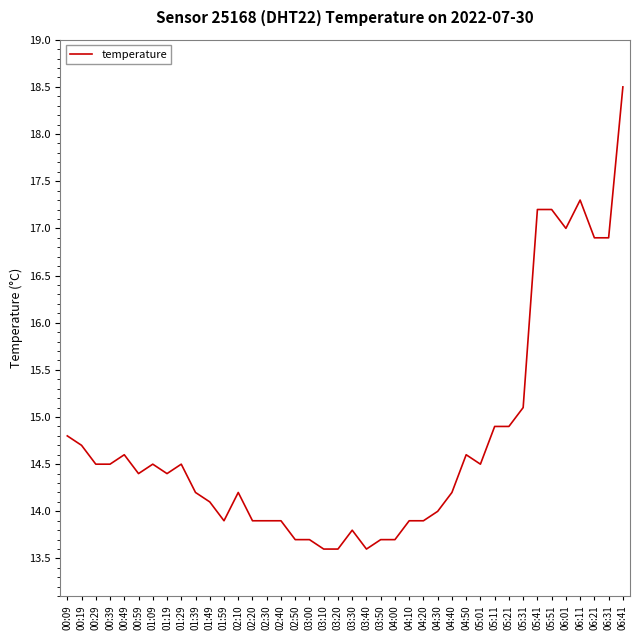

What position from the right is 04:00?

17